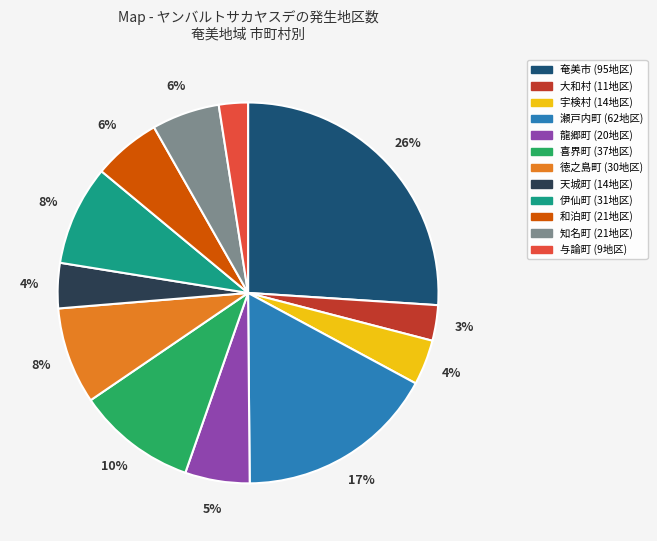

True or false: 大和村 accounts for 3% of the total.

True